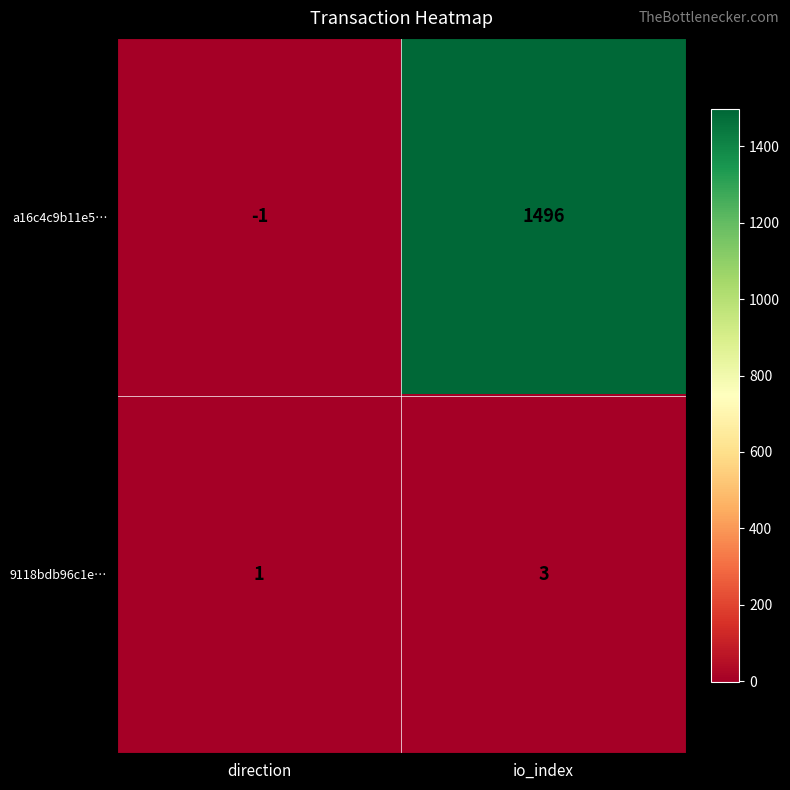

The value of a16c4c9b11e5… at io_index is 2259. True or false?

False